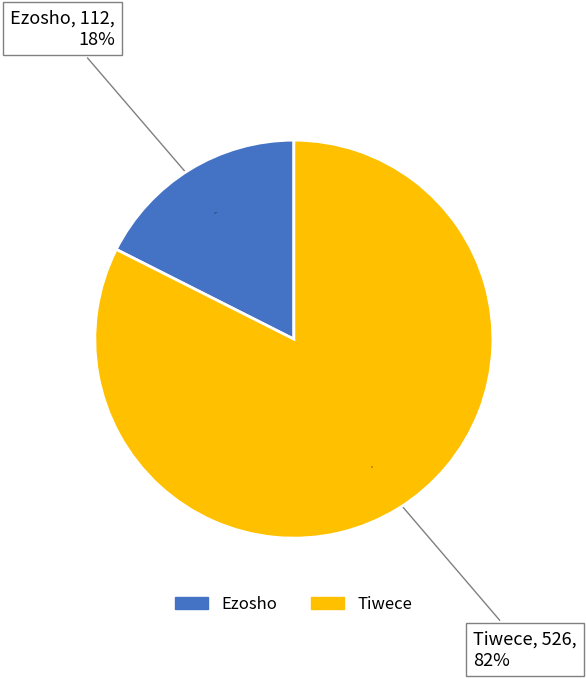

Rank the categories by value from highest to lowest.

Tiwece, Ezosho